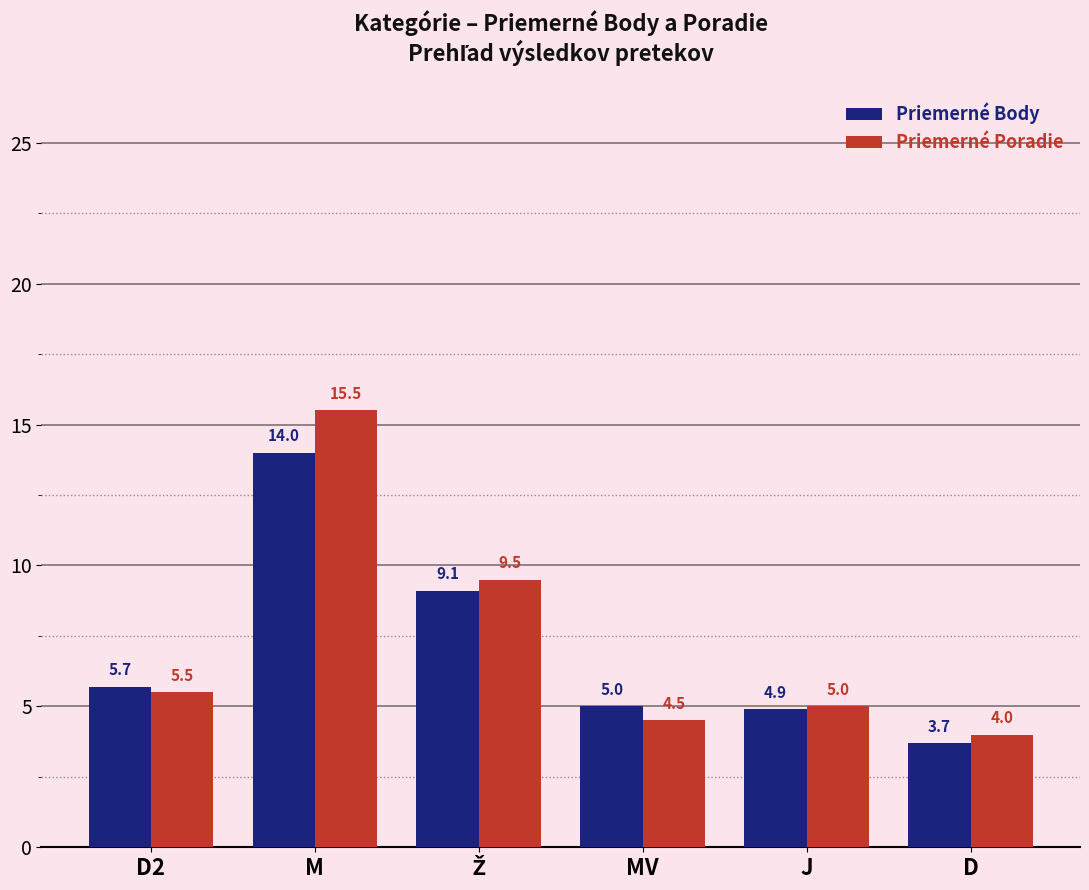

Where does the Priemerné Body series first go above 5?

D2